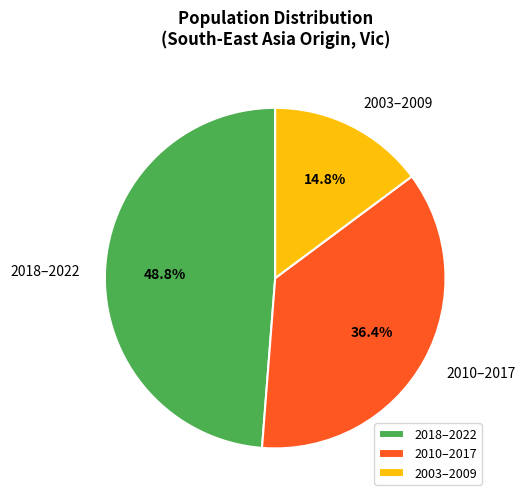

To the nearest percent, what is the difference between the largest and smallest slice percentages?

34%